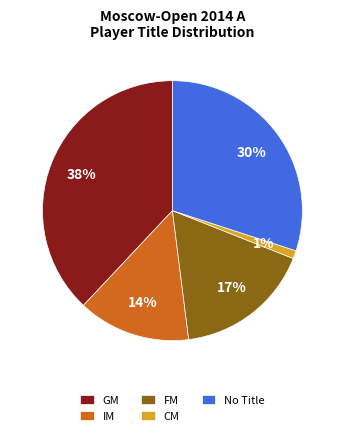

Is CM the majority of the pie?

No